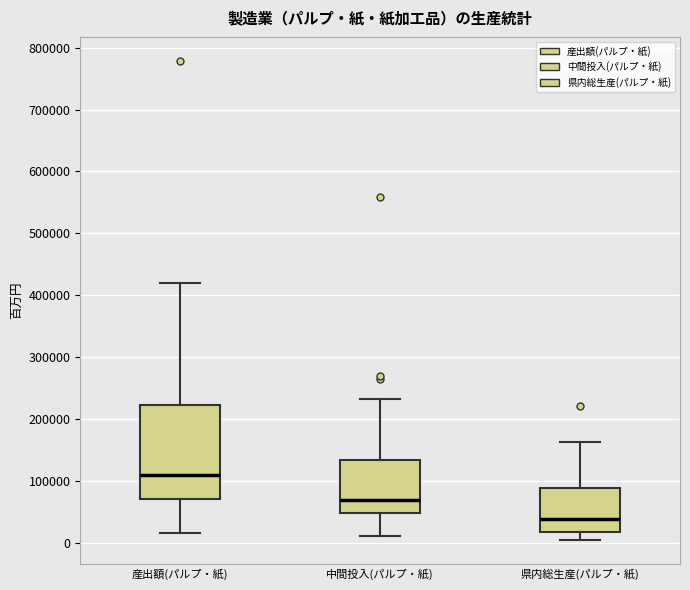

Where is the upper edge of the box for 県内総生産(パルプ・紙) on the y-axis? The values are not printed on the chart, so give them approximately, as read against the axis.

90000